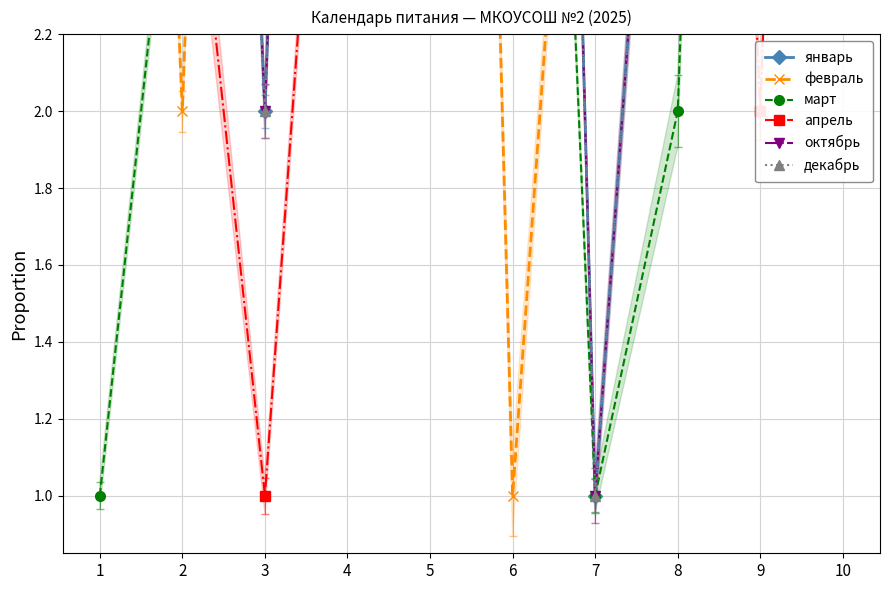

Which label corresponds to the largest value in the chart?

10